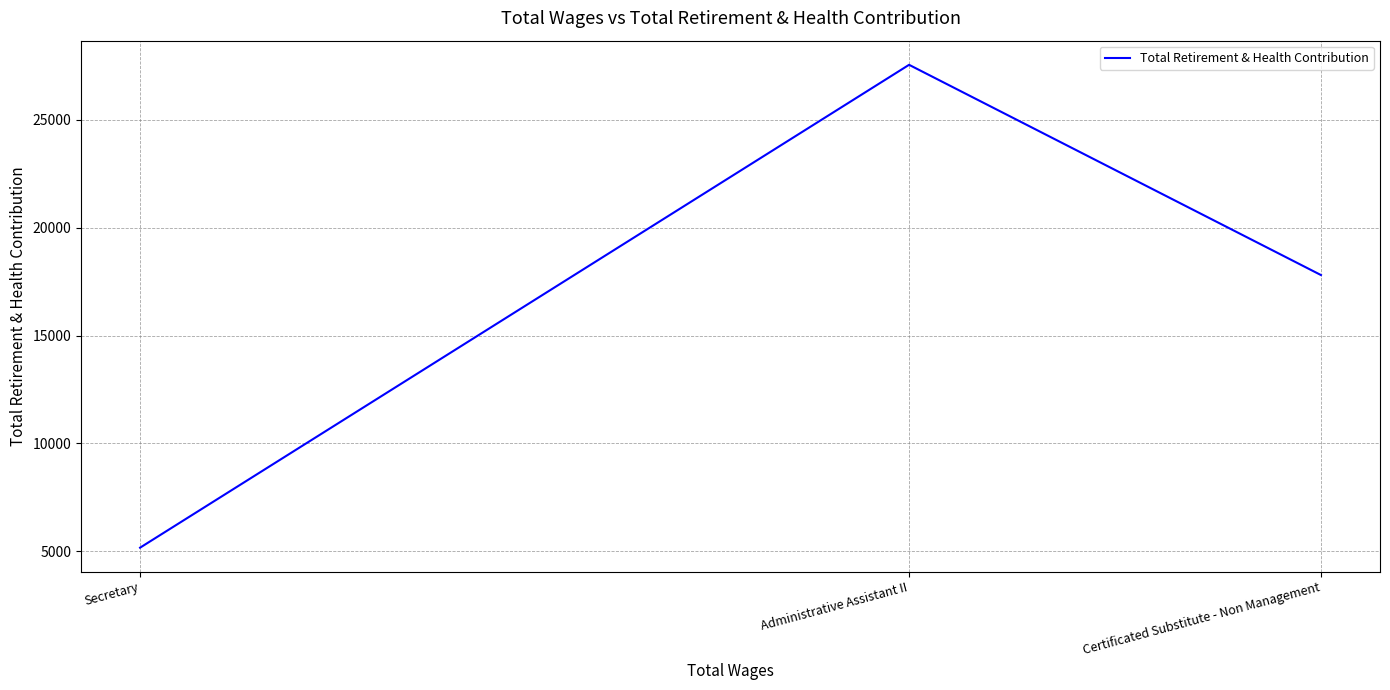

Between Administrative Assistant II and Secretary, which is larger?

Administrative Assistant II